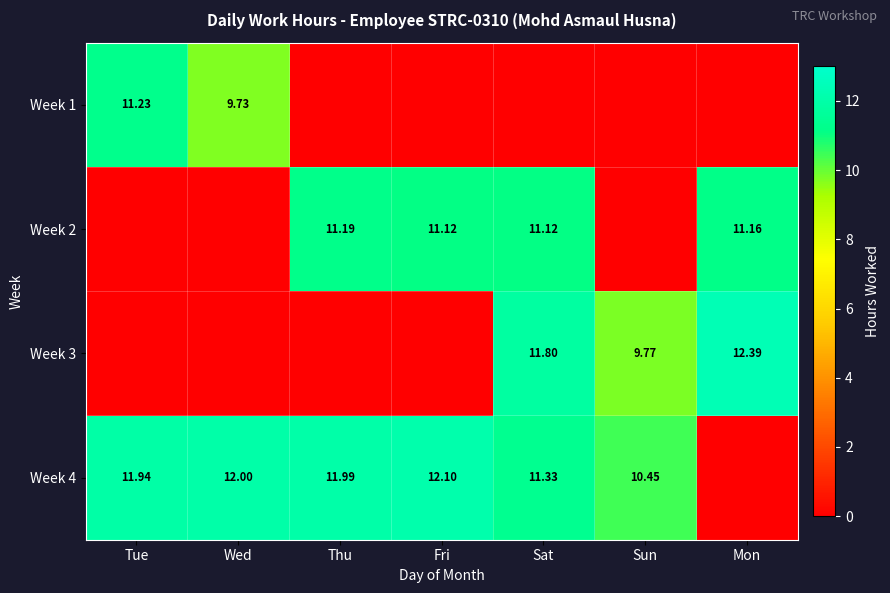

Is the value of Week 2 at Fri greater than the value of Week 4 at Wed?

No